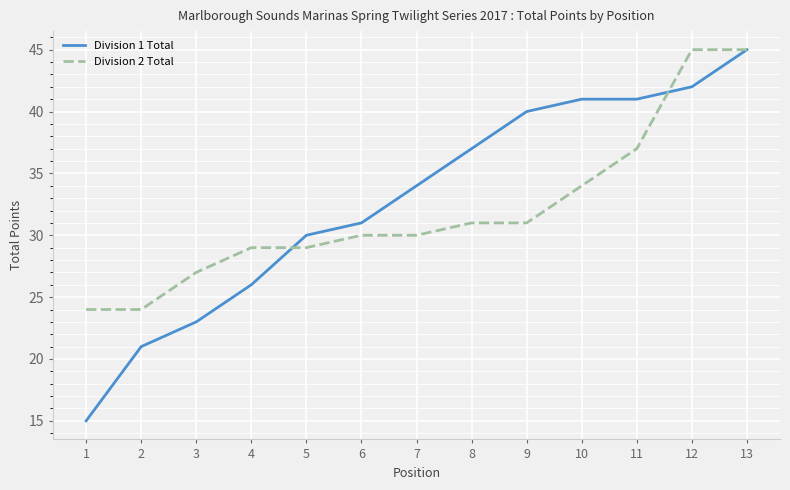

Reading left to right, list all the values displayed in this chart.

Division 1 Total: 1=15	2=21	3=23	4=26	5=30	6=31	7=34	8=37	9=40	10=41	11=41	12=42	13=45
Division 2 Total: 1=24	2=24	3=27	4=29	5=29	6=30	7=30	8=31	9=31	10=34	11=37	12=45	13=45